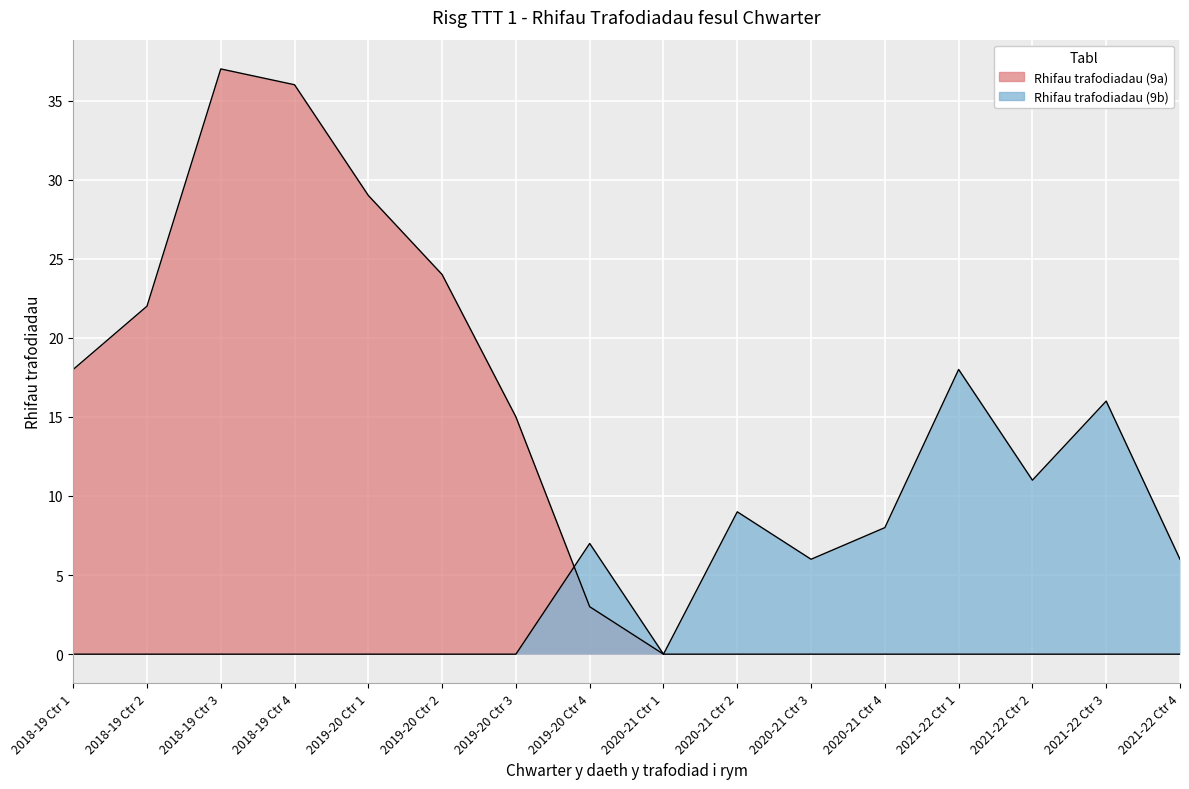

Reading left to right, what are all the values shown in this chart?

Rhifau trafodiadau (9a): 2018-19 Ctr 1=18	2018-19 Ctr 2=22	2018-19 Ctr 3=37	2018-19 Ctr 4=36	2019-20 Ctr 1=29	2019-20 Ctr 2=24	2019-20 Ctr 3=15	2019-20 Ctr 4=3	2020-21 Ctr 1=0	2020-21 Ctr 2=0	2020-21 Ctr 3=0	2020-21 Ctr 4=0	2021-22 Ctr 1=0	2021-22 Ctr 2=0	2021-22 Ctr 3=0	2021-22 Ctr 4=0
Rhifau trafodiadau (9b): 2018-19 Ctr 1=0	2018-19 Ctr 2=0	2018-19 Ctr 3=0	2018-19 Ctr 4=0	2019-20 Ctr 1=0	2019-20 Ctr 2=0	2019-20 Ctr 3=0	2019-20 Ctr 4=7	2020-21 Ctr 1=0	2020-21 Ctr 2=9	2020-21 Ctr 3=6	2020-21 Ctr 4=8	2021-22 Ctr 1=18	2021-22 Ctr 2=11	2021-22 Ctr 3=16	2021-22 Ctr 4=6